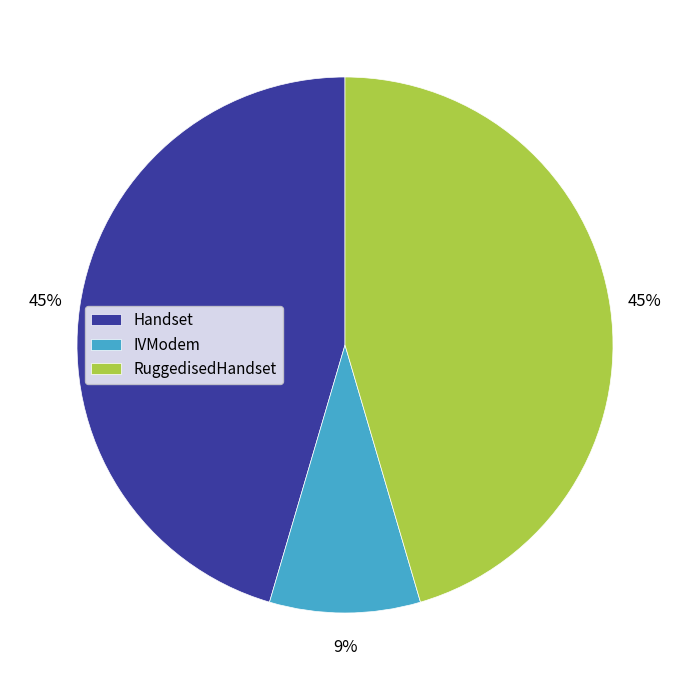

To the nearest percent, what is the difference between the largest and smallest slice percentages?

36%